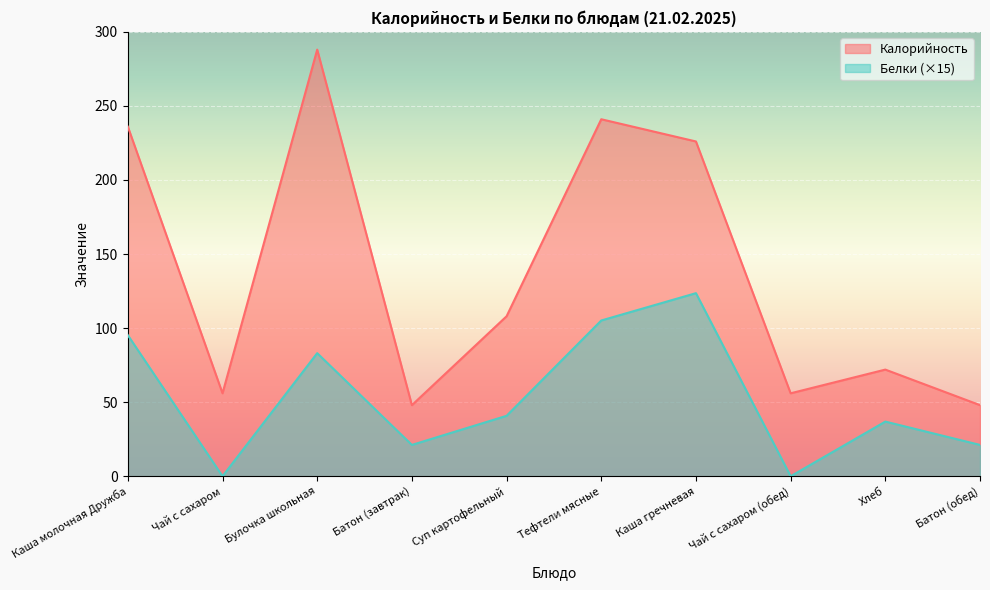

How many data points does each series have?

10